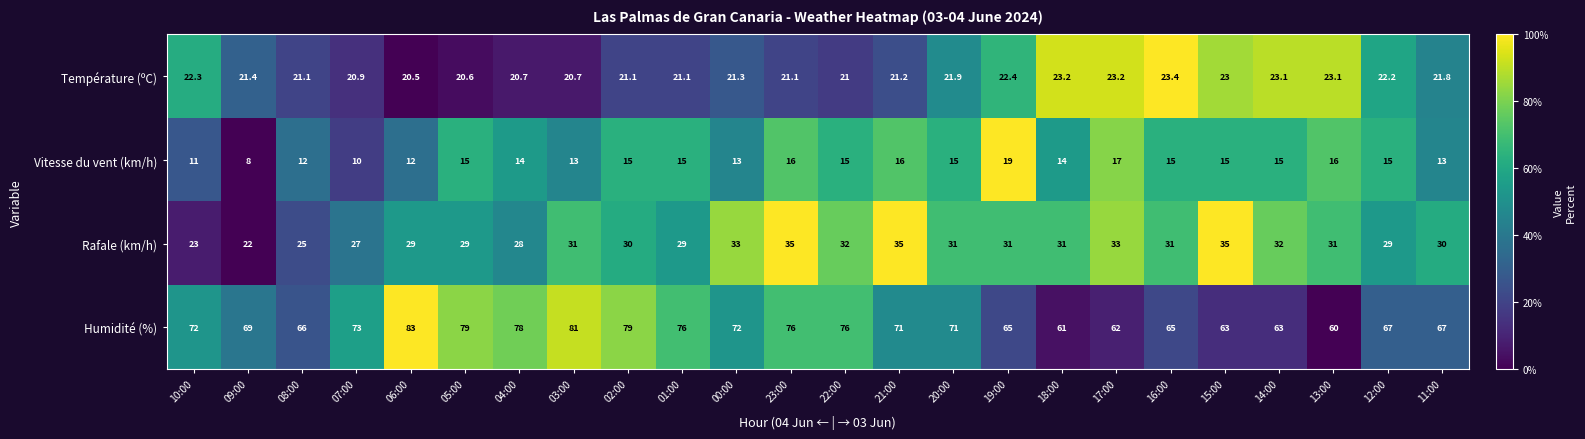

Rank the series at 09:00 from lowest to highest value.

Vitesse du vent (km/h), Température (ºC), Rafale (km/h), Humidité (%)